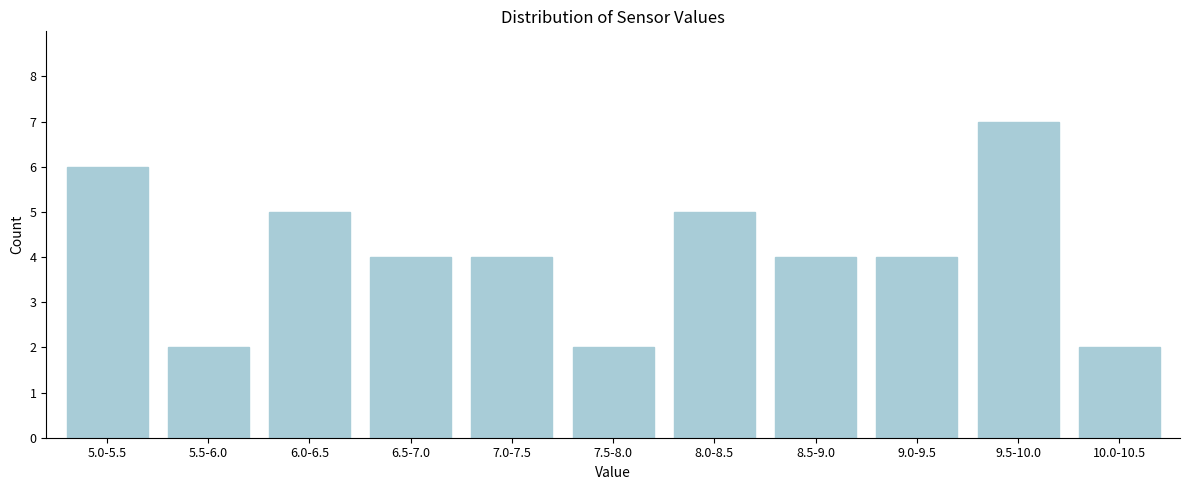

Reading left to right, extract all data points from this chart.

5.0-5.5=6	5.5-6.0=2	6.0-6.5=5	6.5-7.0=4	7.0-7.5=4	7.5-8.0=2	8.0-8.5=5	8.5-9.0=4	9.0-9.5=4	9.5-10.0=7	10.0-10.5=2